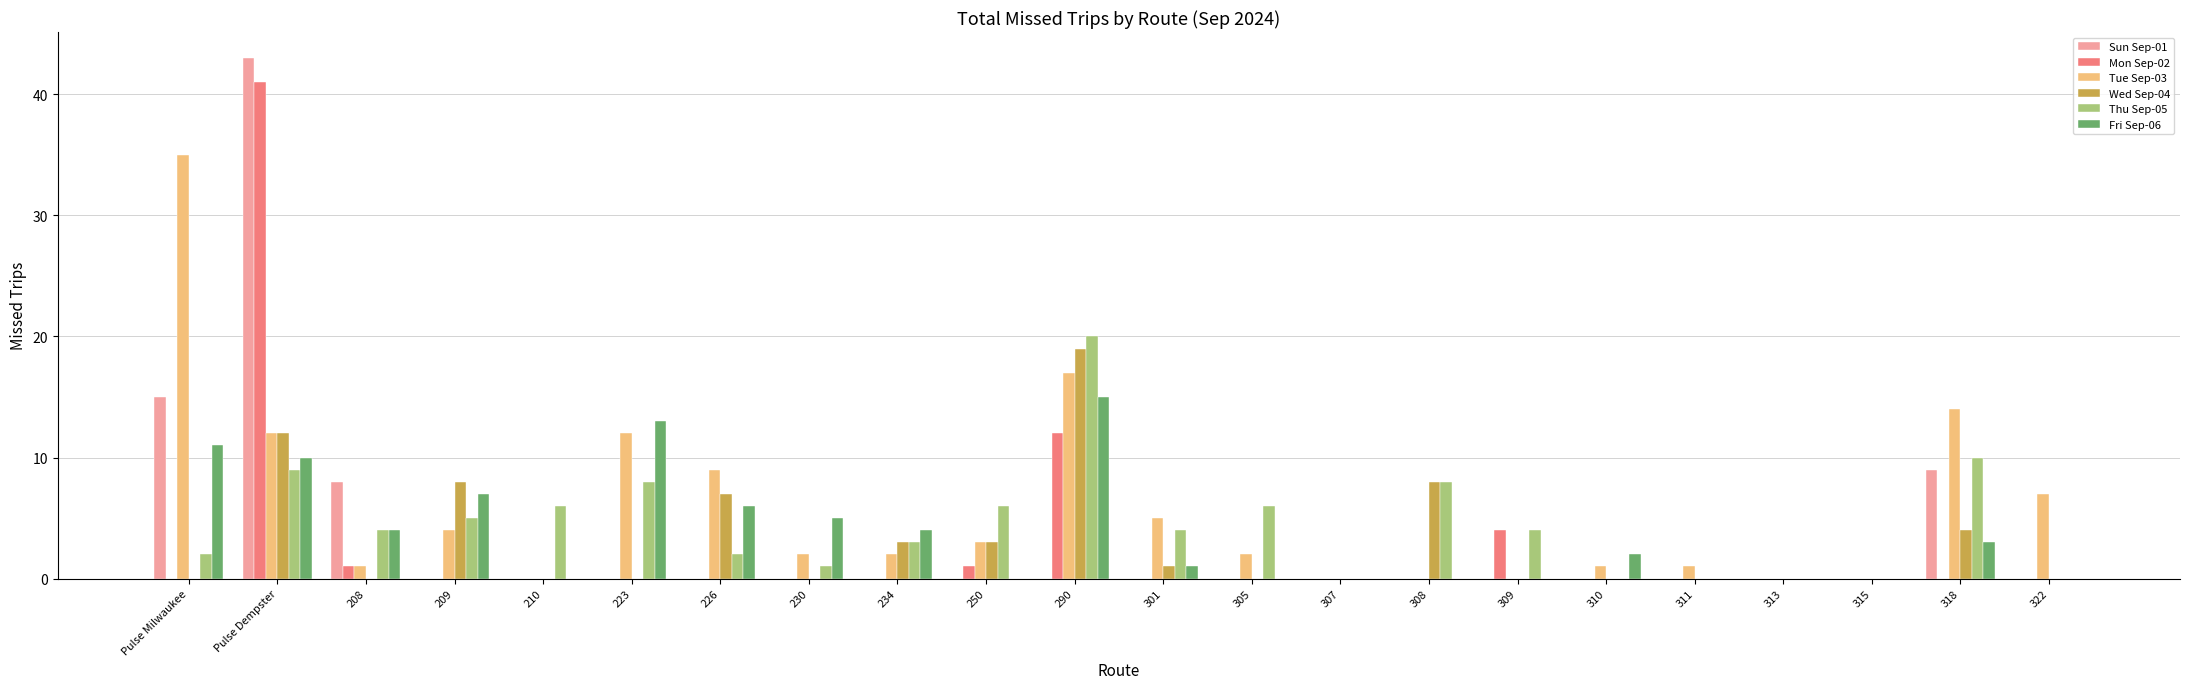

Reading right to left, extract all data points from this chart.

Sun Sep-01: 0	9	0	0	0	0	0	0	0	0	0	0	0	0	0	0	0	0	0	8	43	15
Mon Sep-02: 0	0	0	0	0	0	4	0	0	0	0	12	1	0	0	0	0	0	0	1	41	0
Tue Sep-03: 7	14	0	0	1	1	0	0	0	2	5	17	3	2	2	9	12	0	4	1	12	35
Wed Sep-04: 0	4	0	0	0	0	0	8	0	0	1	19	3	3	0	7	0	0	8	0	12	0
Thu Sep-05: 0	10	0	0	0	0	4	8	0	6	4	20	6	3	1	2	8	6	5	4	9	2
Fri Sep-06: 0	3	0	0	0	2	0	0	0	0	1	15	0	4	5	6	13	0	7	4	10	11